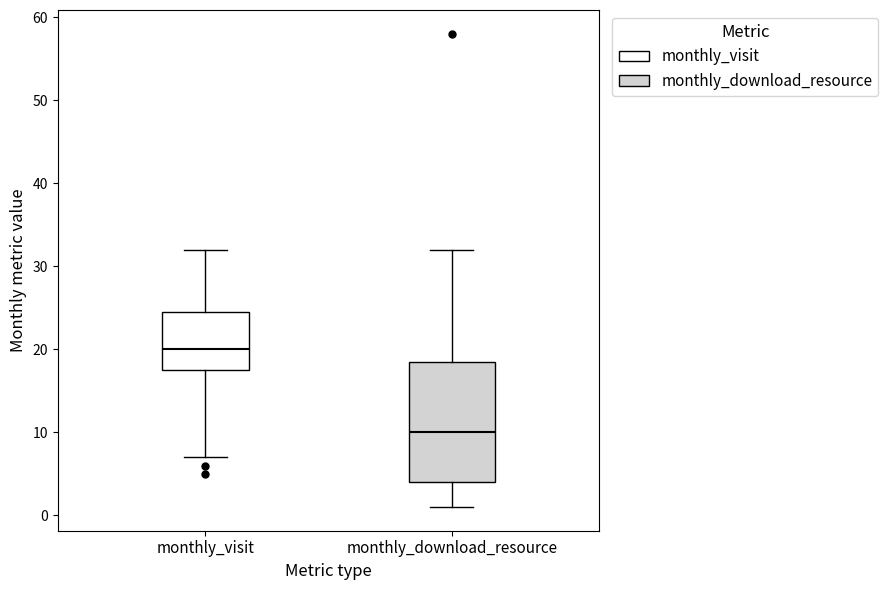

Which box is the tallest, from its lower edge to its upper edge?

monthly_download_resource